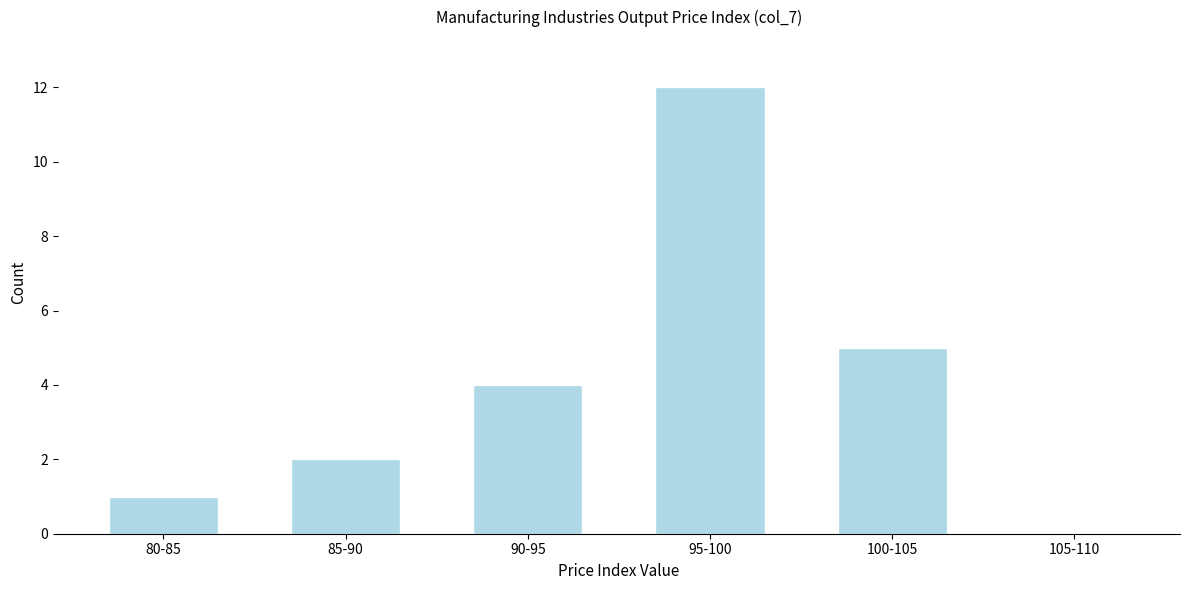

Reading left to right, transcribe all the data shown in this chart.

80-85=1	85-90=2	90-95=4	95-100=12	100-105=5	105-110=0